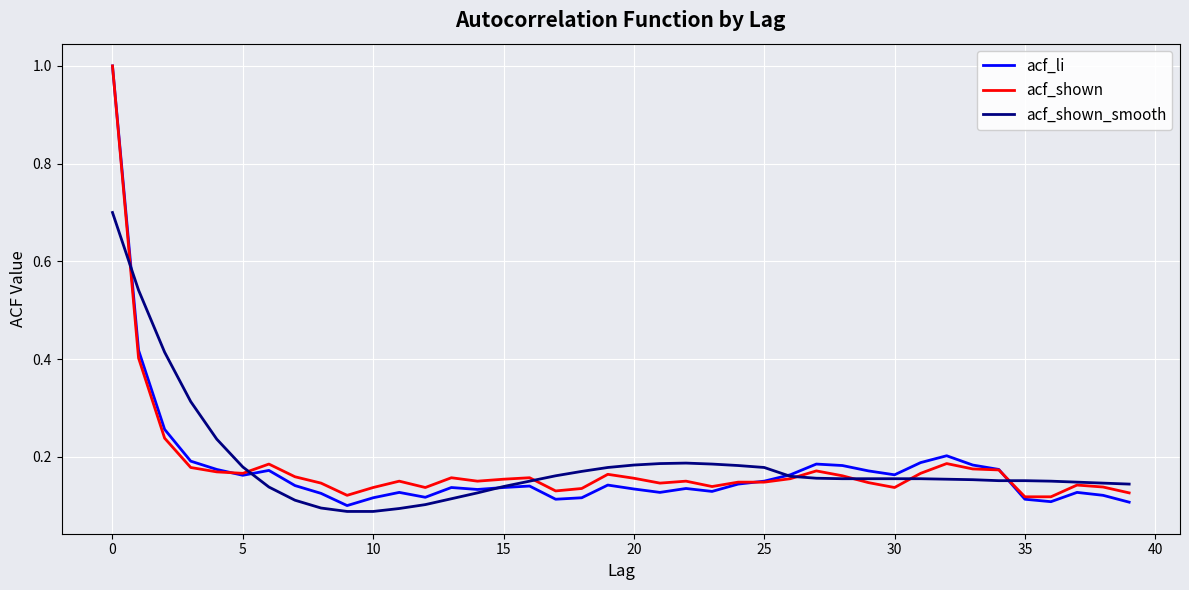

After their last crossing, which series has the higher values: acf_li or acf_shown_smooth?

acf_shown_smooth